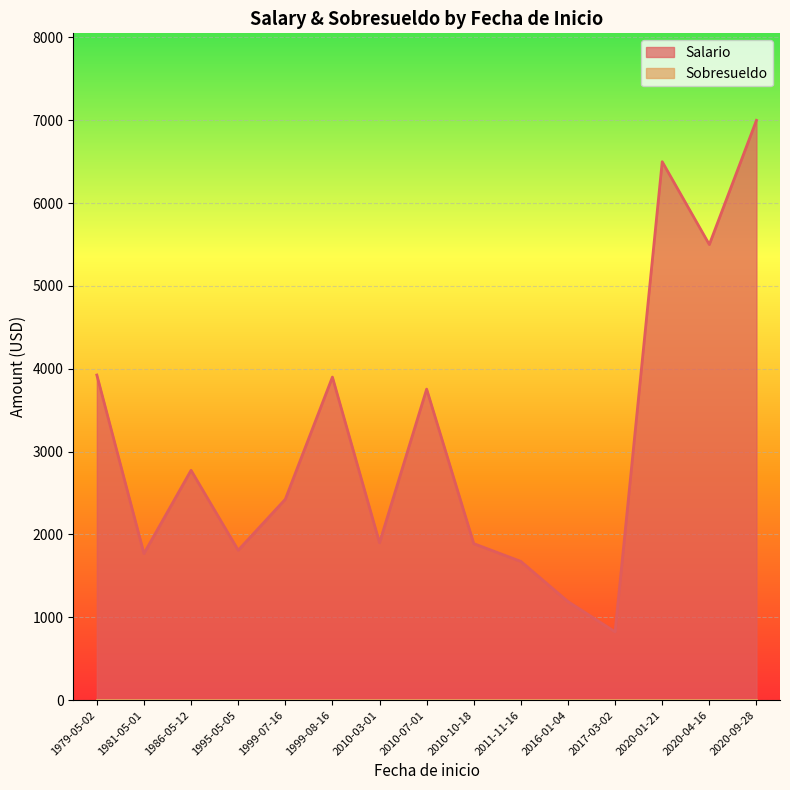

True or false: Salario and Sobresueldo intersect in this chart.

False